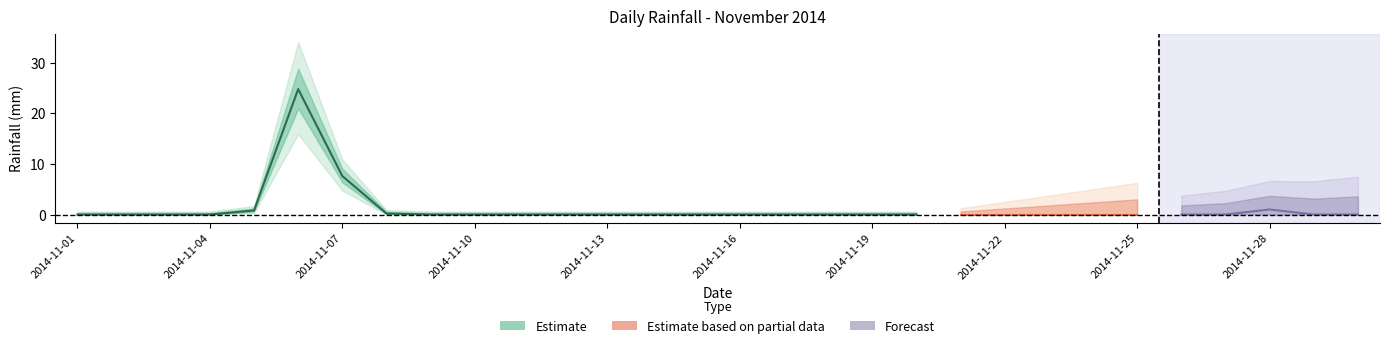

Which has a higher value, 2014-11-28 or 2014-11-05?

2014-11-28